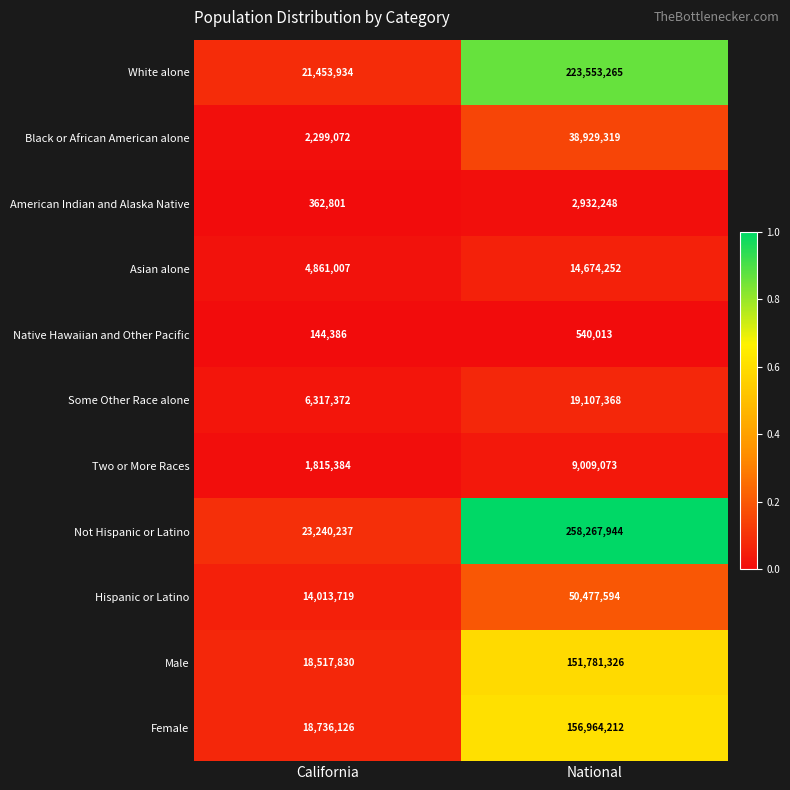

What is the total value across all series at National?

926236614